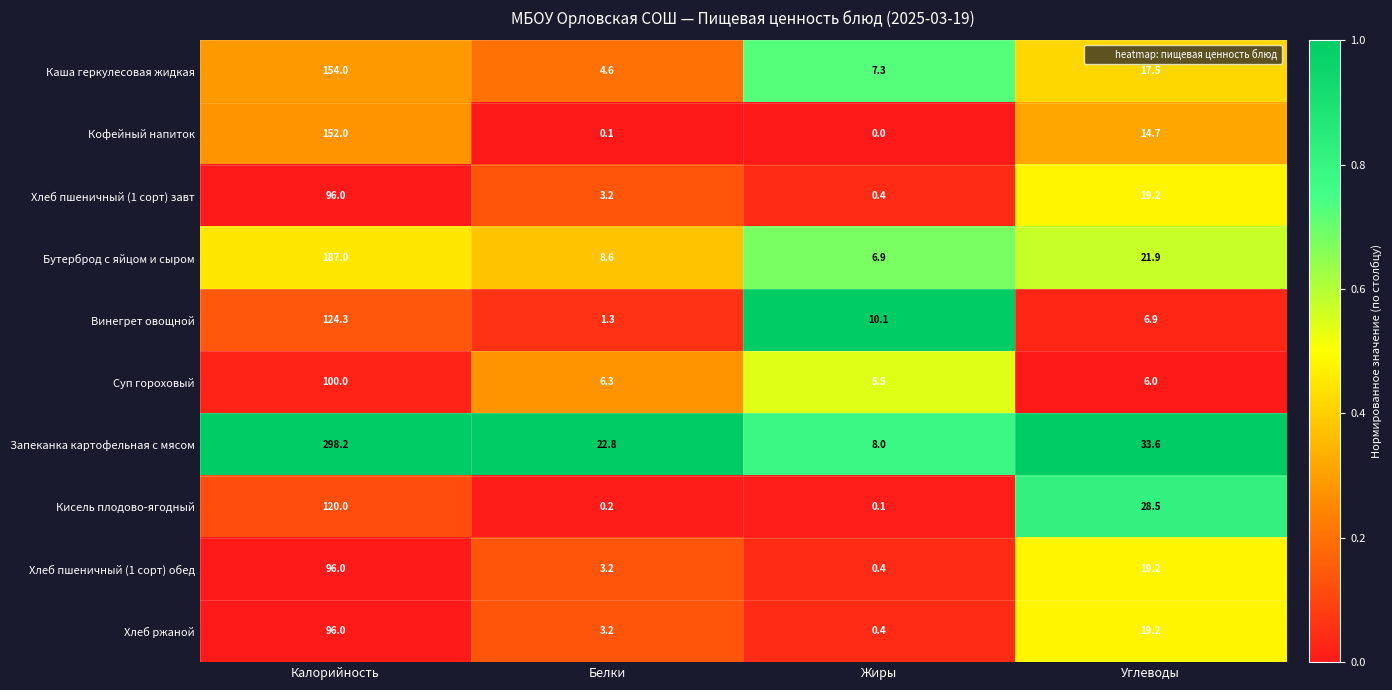

The value of Кисель плодово-ягодный at Калорийность is 120.0. True or false?

True